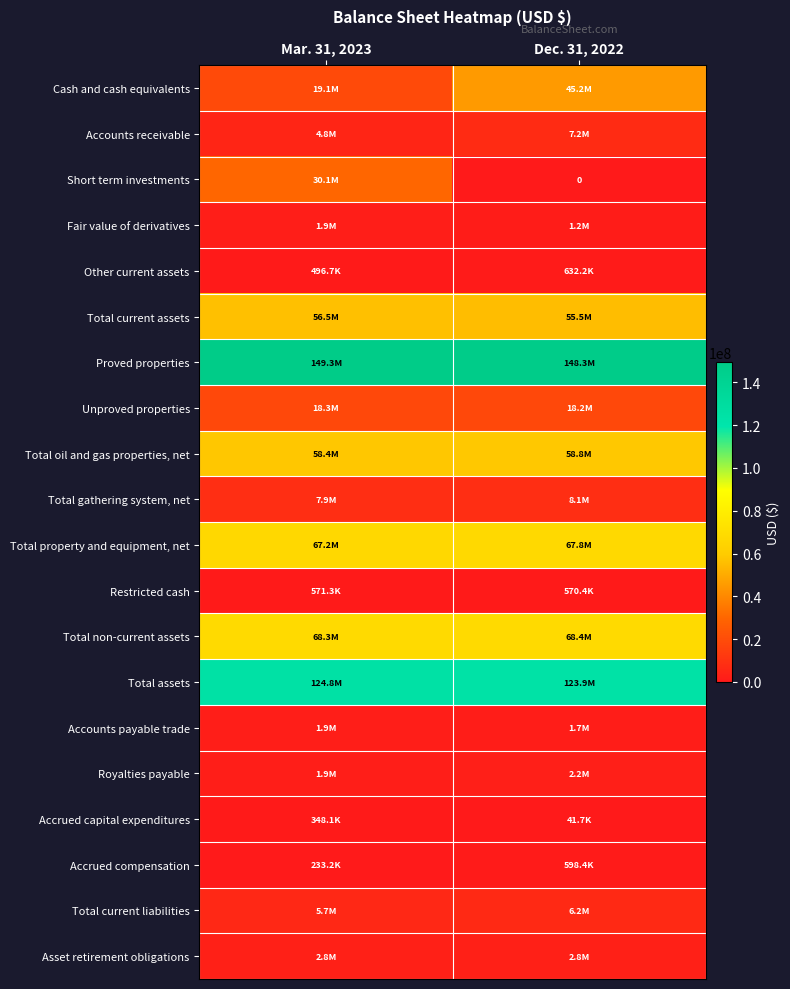

What is the difference between the maximum and minimum values in the Total oil and gas properties, net series?

362232